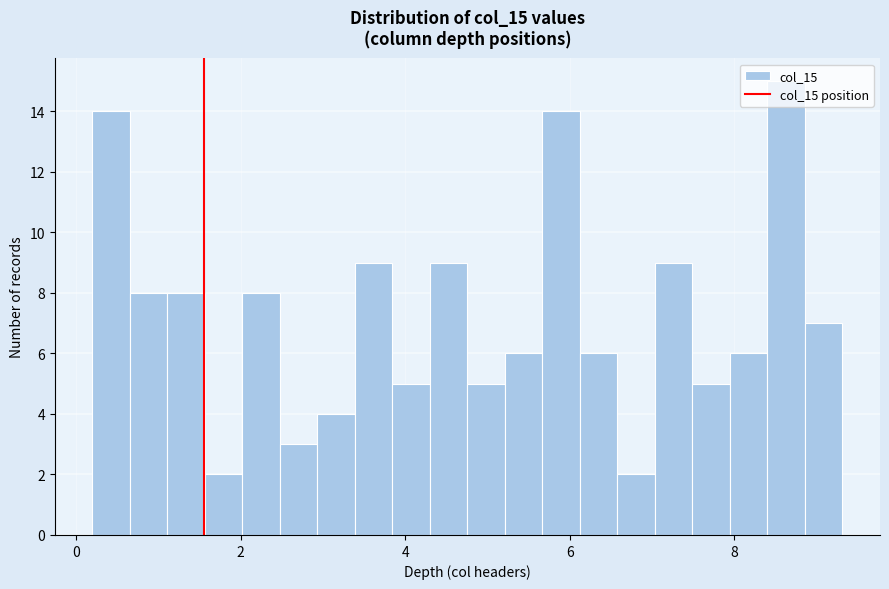

Read against the x-axis, roughly where is the centre of the tallest bar?

8.6